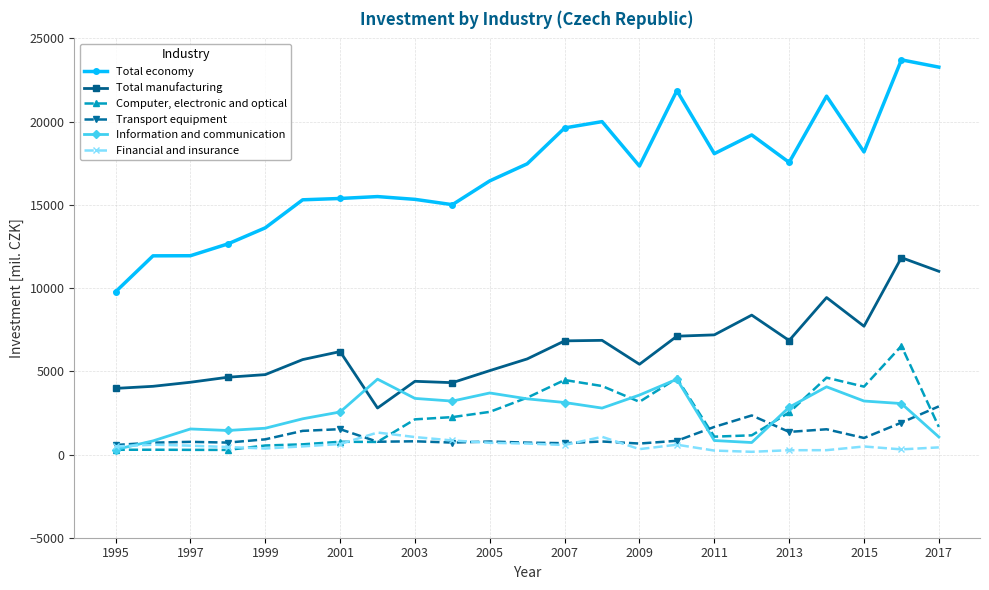

True or false: Total economy has more than 0 points higher than both neighbors.

True